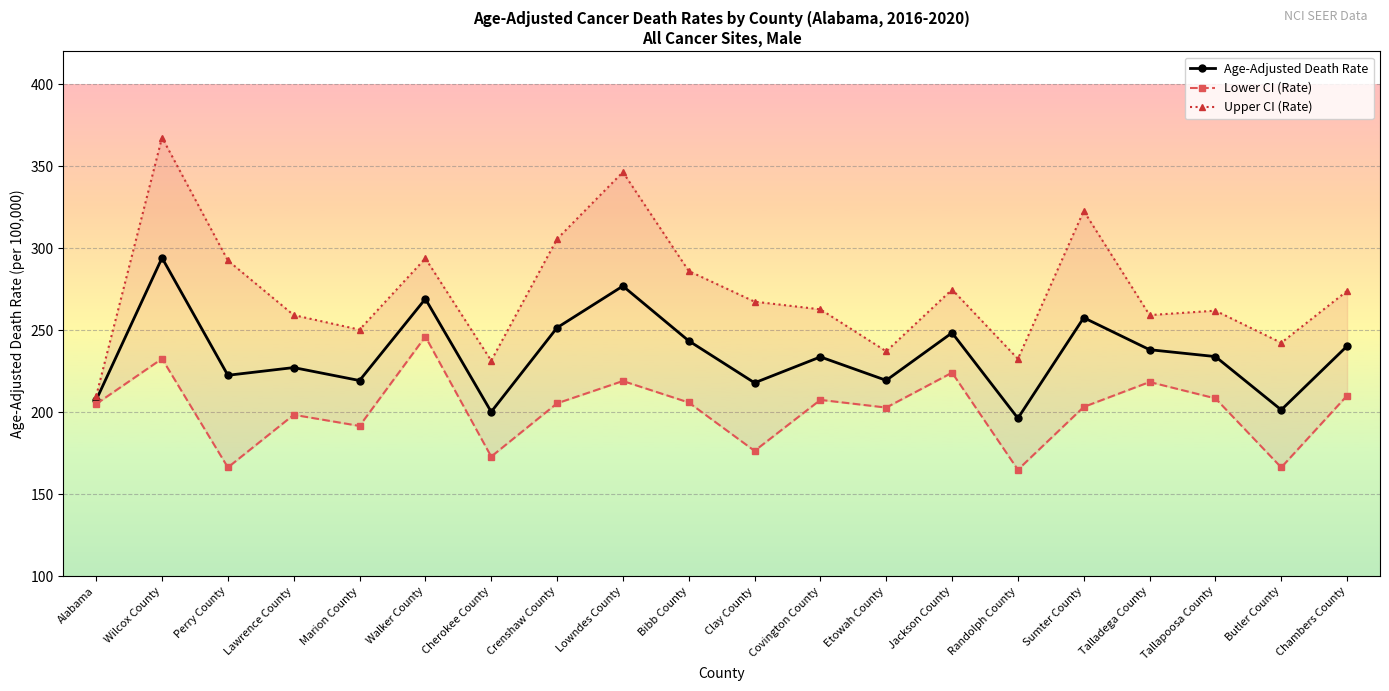

How many categories are shown in the chart?

20